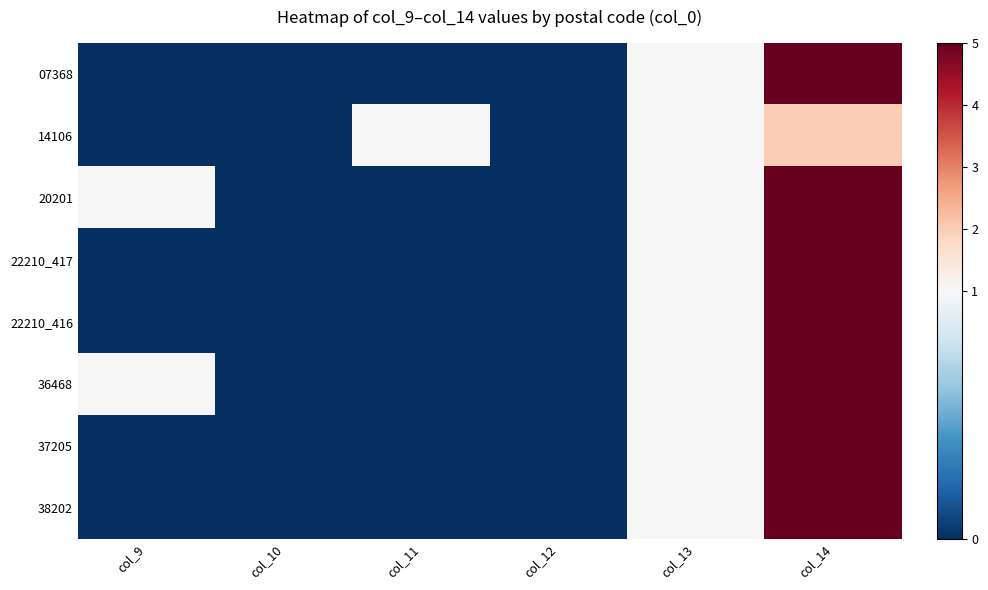

At how many categories does at least one series exceed 1?

1